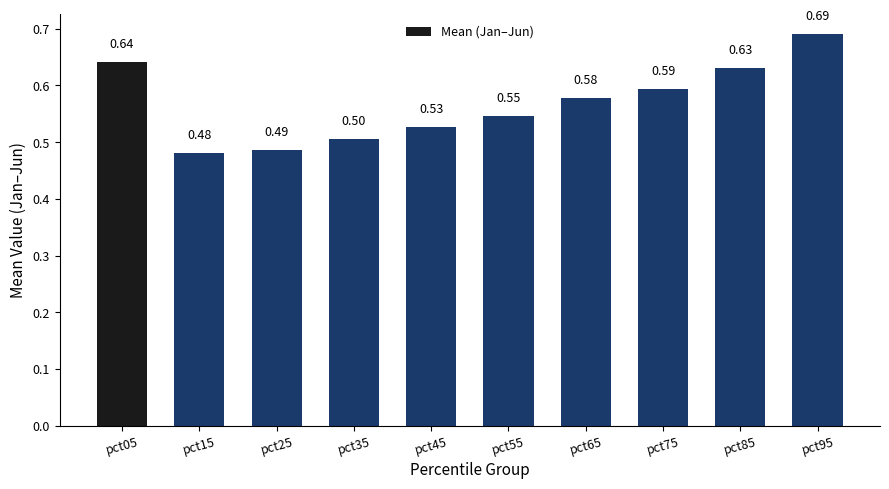

What is the smallest value displayed?

0.5